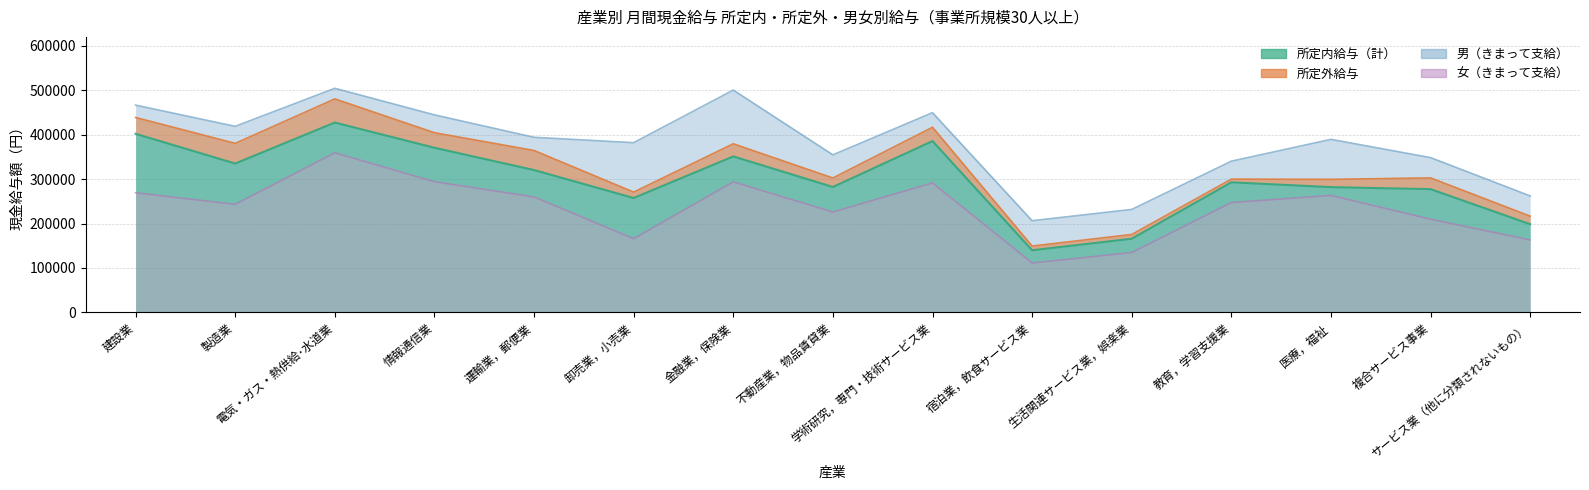

What is the spread (max minus min) of values at 金融業，保険業?

206614